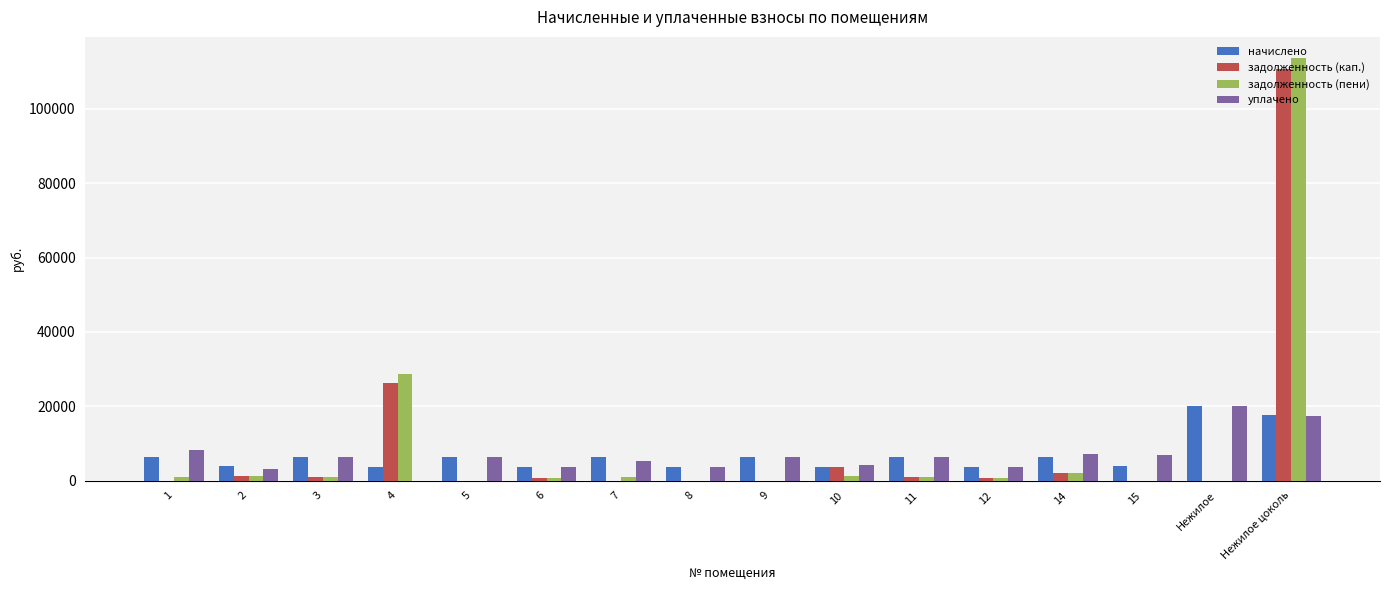

How many groups of bars are there?

16